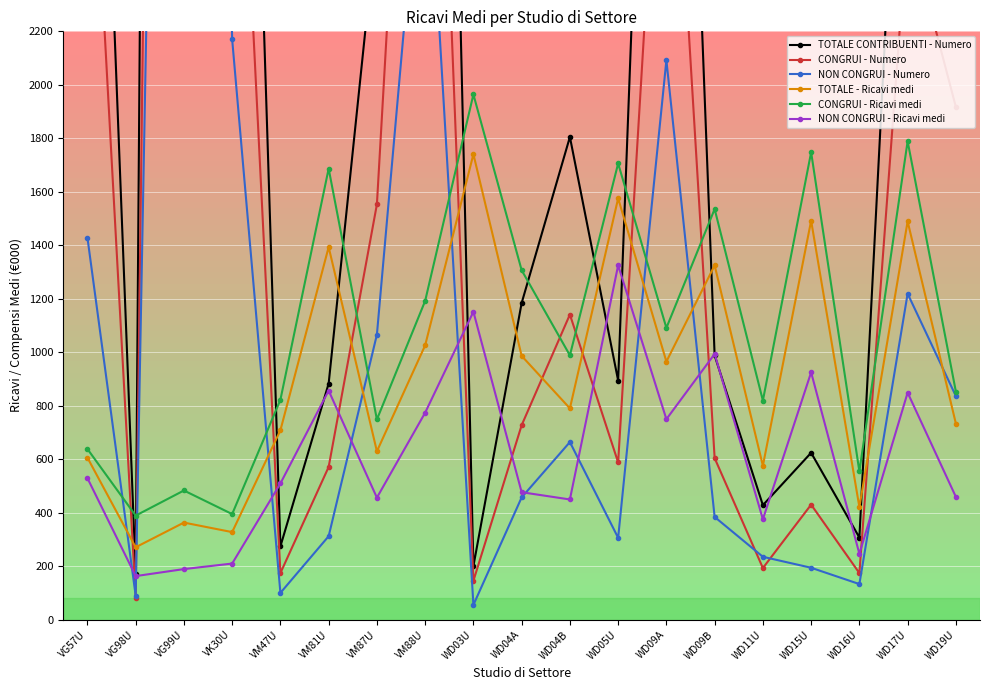

How many lines are shown in the chart?

6